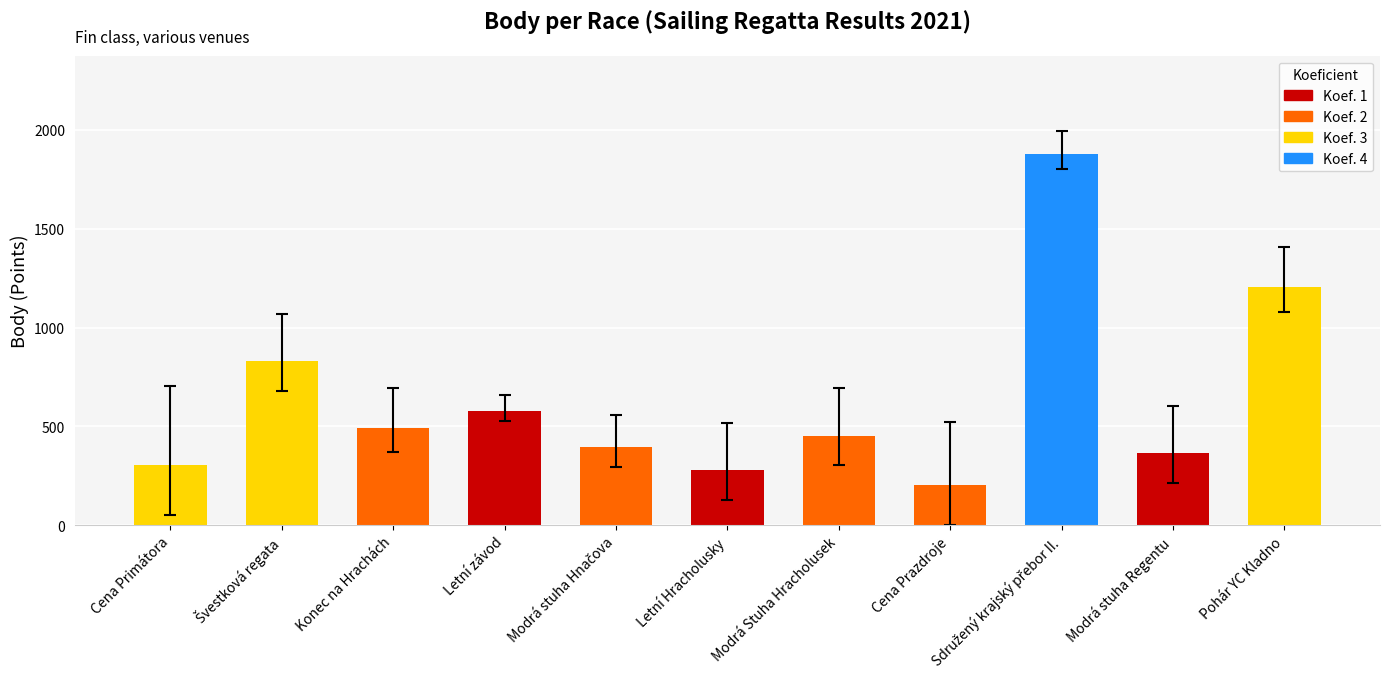

What is the smallest value displayed?

202